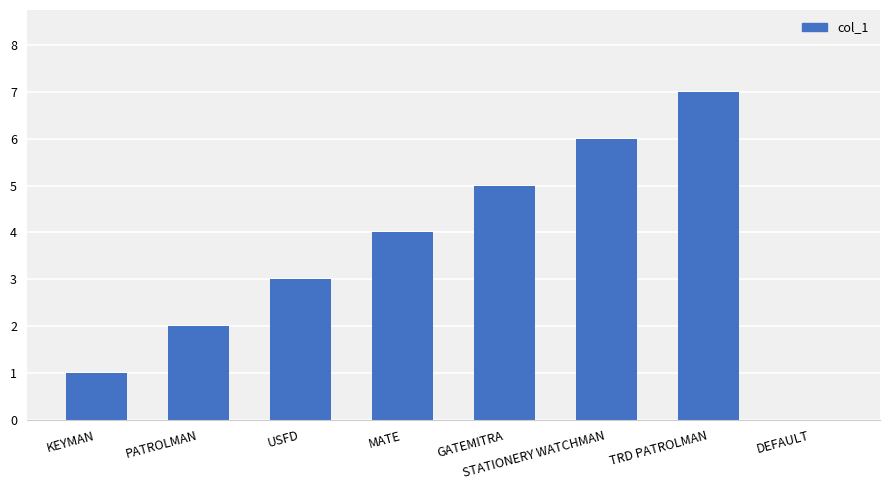

What is the greatest value displayed?

7